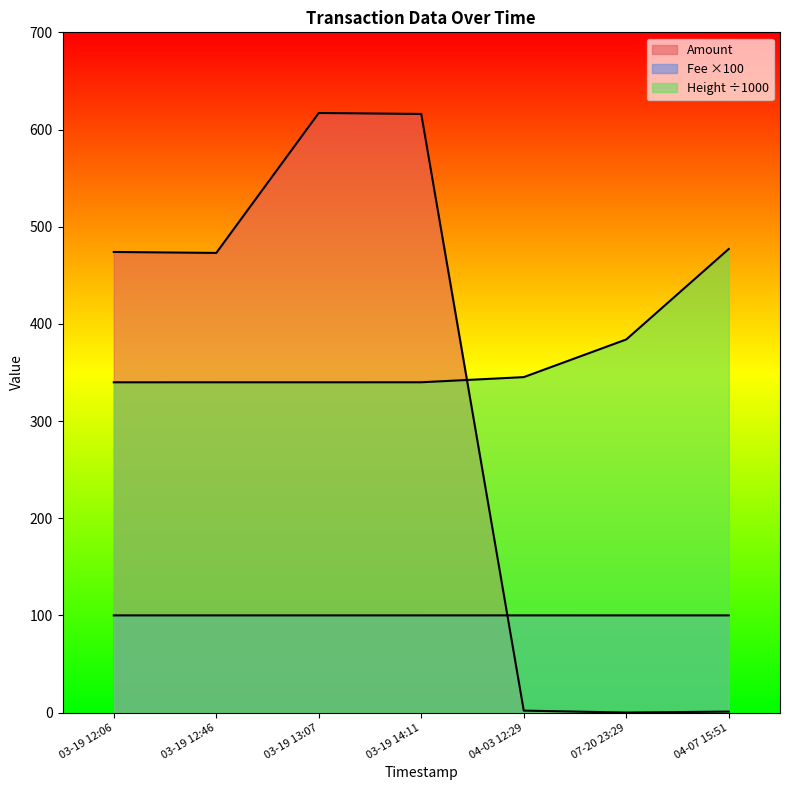

What position from the right is 03-19 12:46?

6